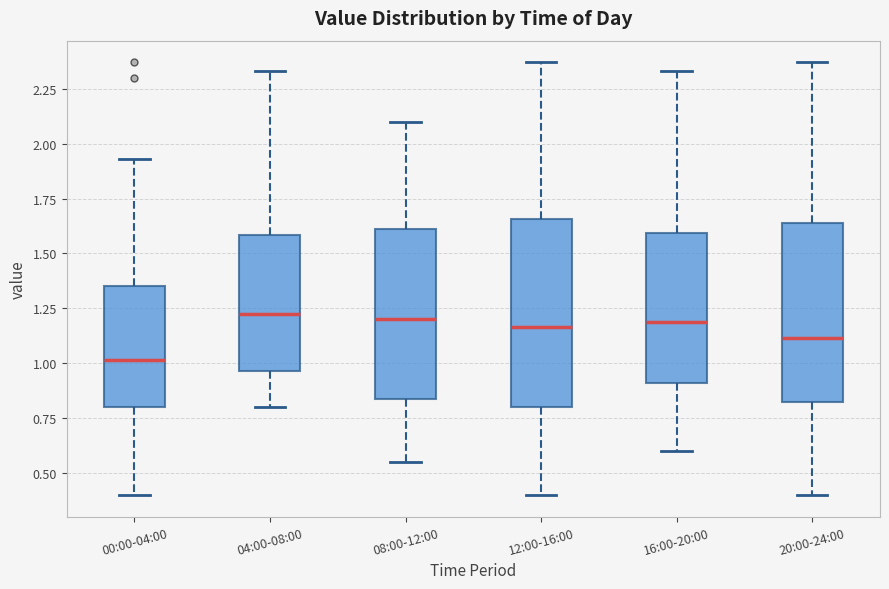

Where is the upper edge of the box for 20:00-24:00 on the y-axis? The values are not printed on the chart, so give them approximately, as read against the axis.

1.65